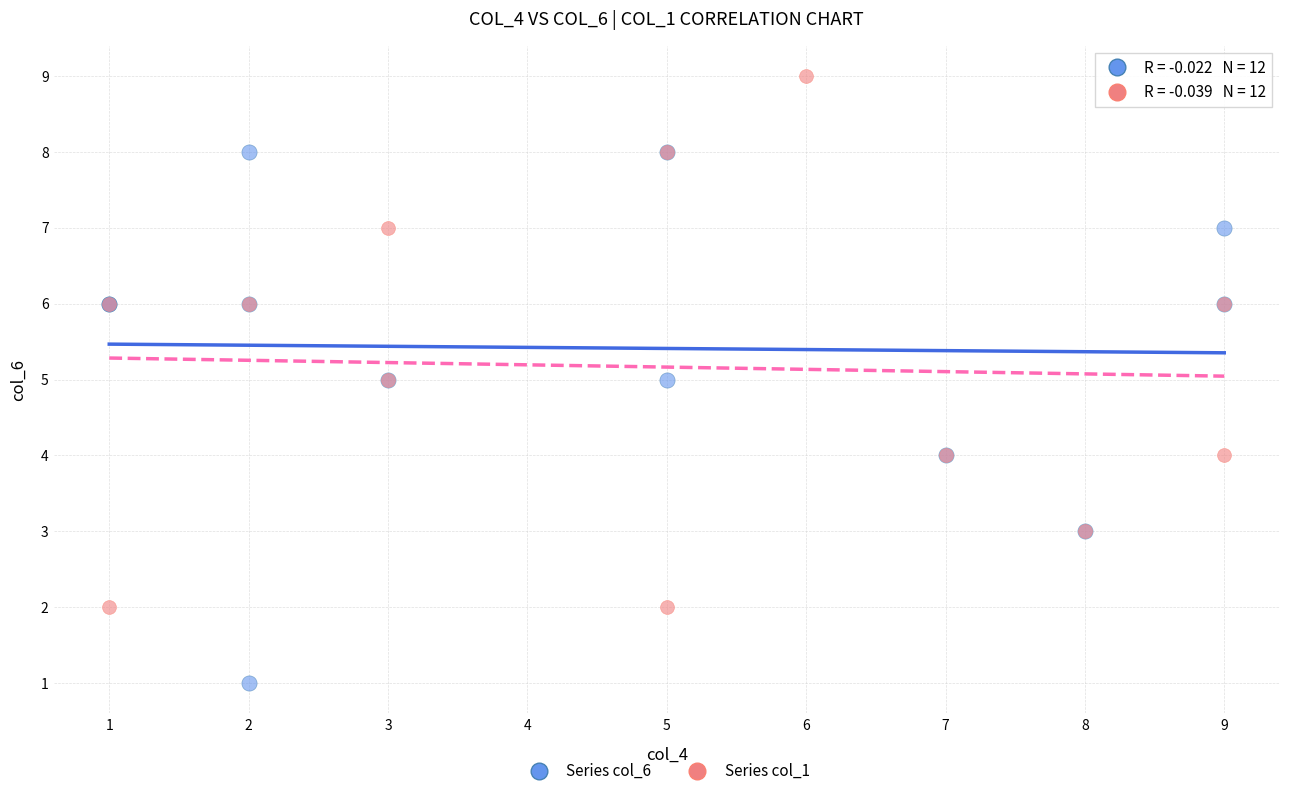

Which series reaches the minimum Y coordinate?

Series col_6